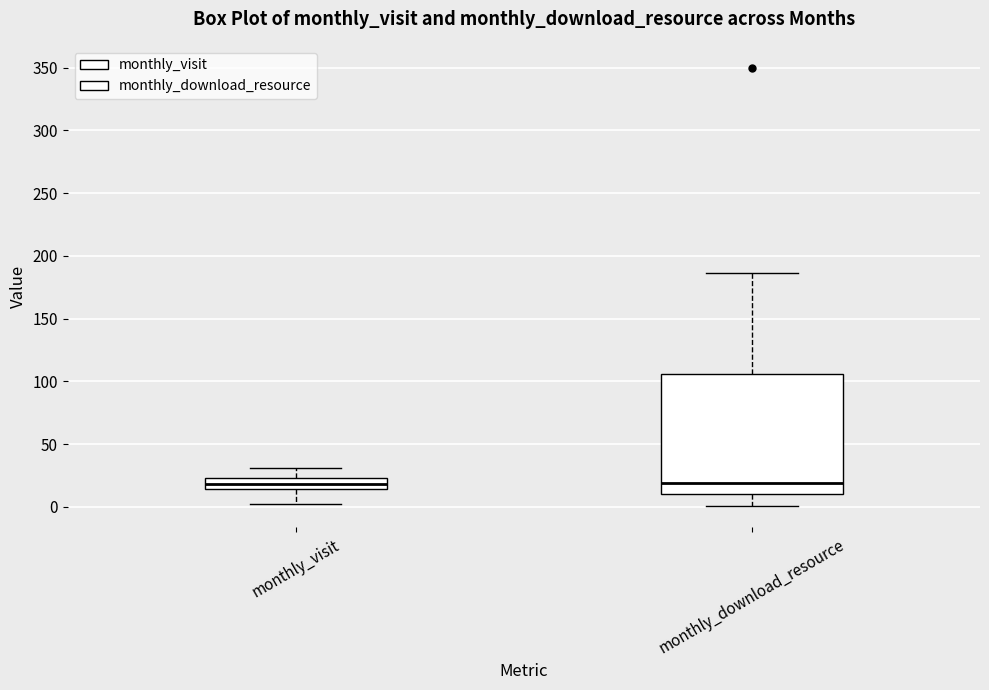

Which box is the tallest, from its lower edge to its upper edge?

monthly_download_resource